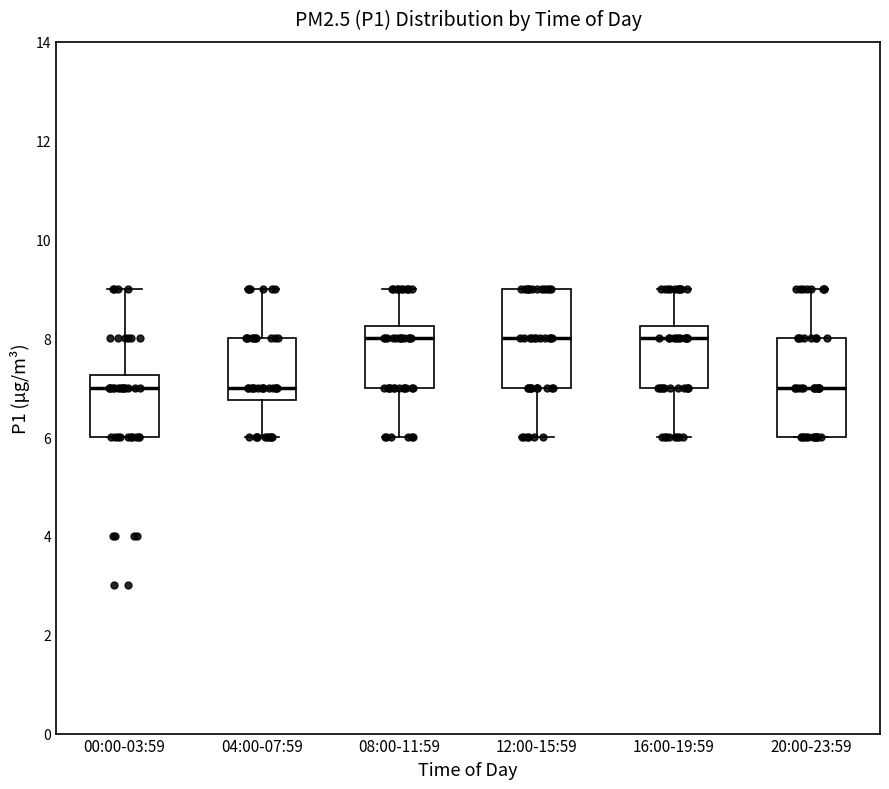

Reading left to right, read every box against the y-axis: the position of its median line, the range the box covers, and the ends of its whiskers. The values are not printed on the chart, so give them approximately, as read against the axis.

00:00-03:59: median 7.0, box 6.0 to 7.2, whiskers 6.0 to 9.0
04:00-07:59: median 7.0, box 6.8 to 8.0, whiskers 6.0 to 9.0
08:00-11:59: median 8.0, box 7.0 to 8.2, whiskers 6.0 to 9.0
12:00-15:59: median 8.0, box 7.0 to 9.0, whiskers 6.0 to 9.0
16:00-19:59: median 8.0, box 7.0 to 8.2, whiskers 6.0 to 9.0
20:00-23:59: median 7.0, box 6.0 to 8.0, whiskers 6.0 to 9.0